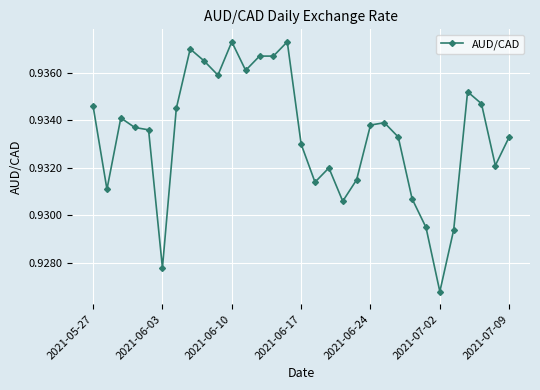

How many lines are shown in the chart?

1